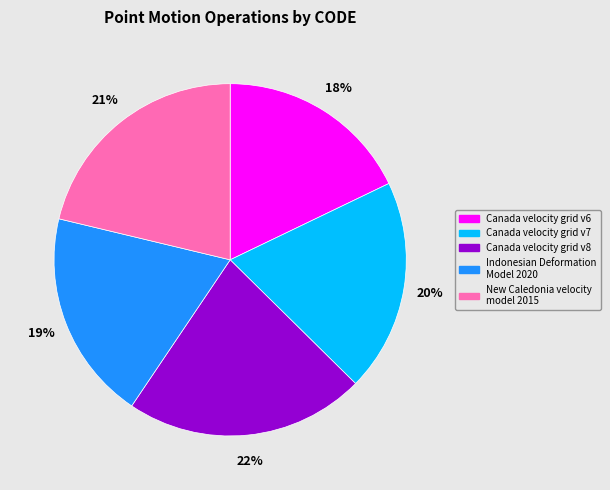

Approximately how many times larger is the value at Canada velocity grid v6 compared to Indonesian Deformation Model 2020?

0.9